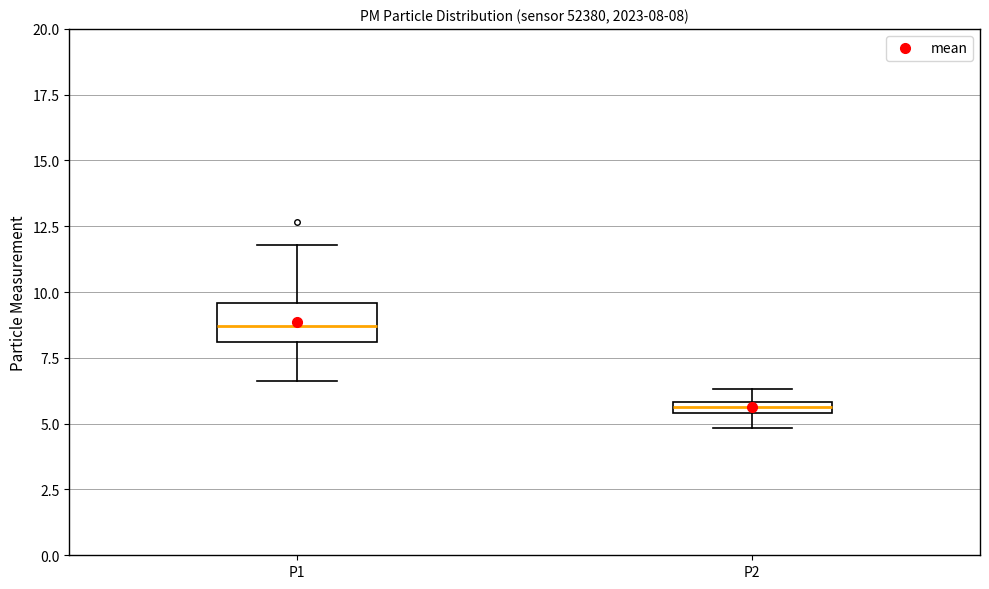

Comparing the boxes themselves (not the whiskers), which one is the tallest?

P1